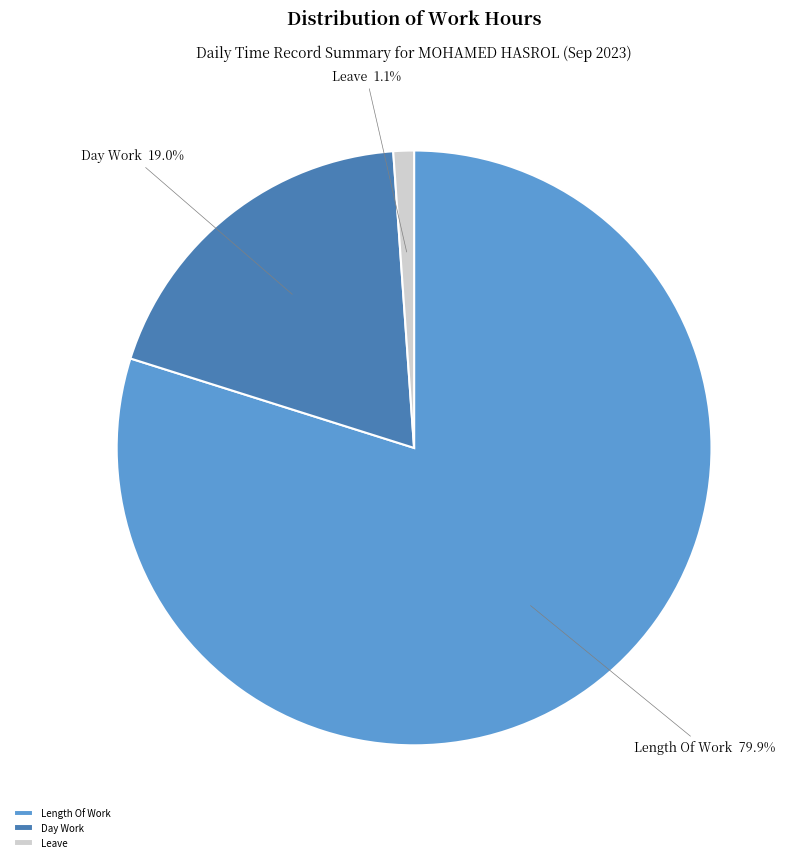

To the nearest percent, what is the difference between the largest and smallest slice percentages?

79%